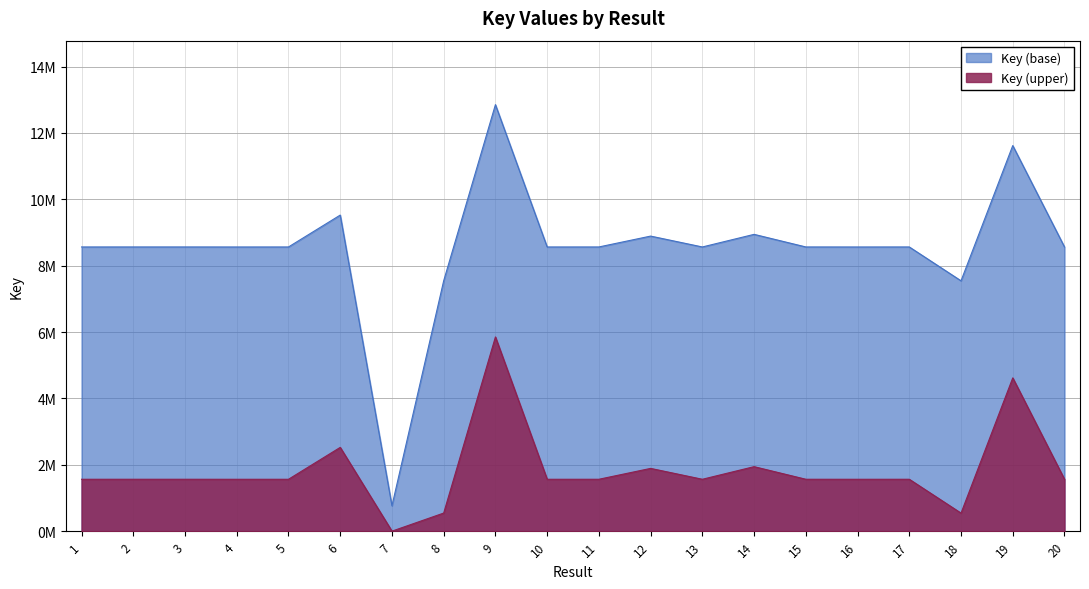

How many data points are less than 8564009?

10